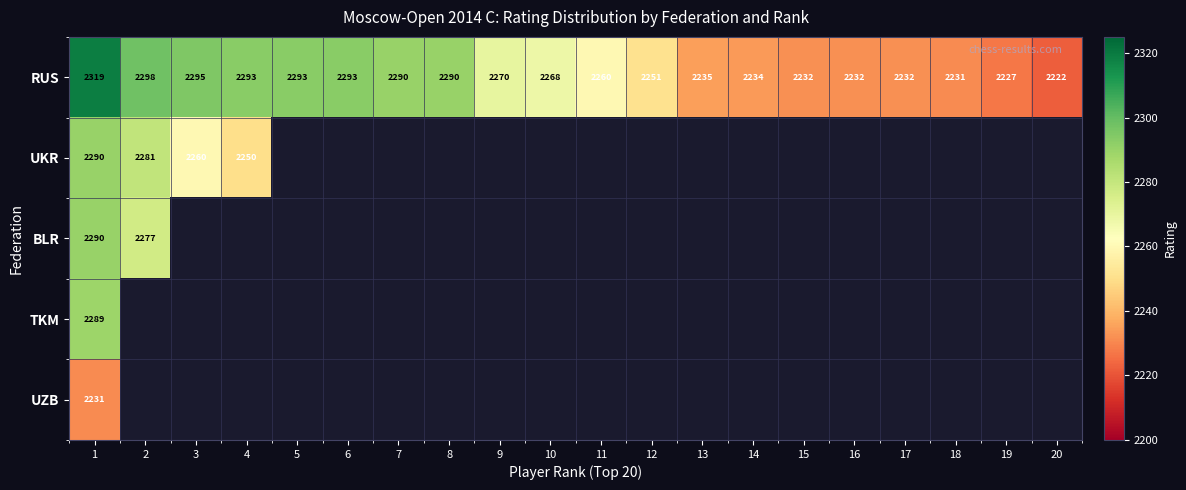

The value of RUS at 1 is 3640. True or false?

False